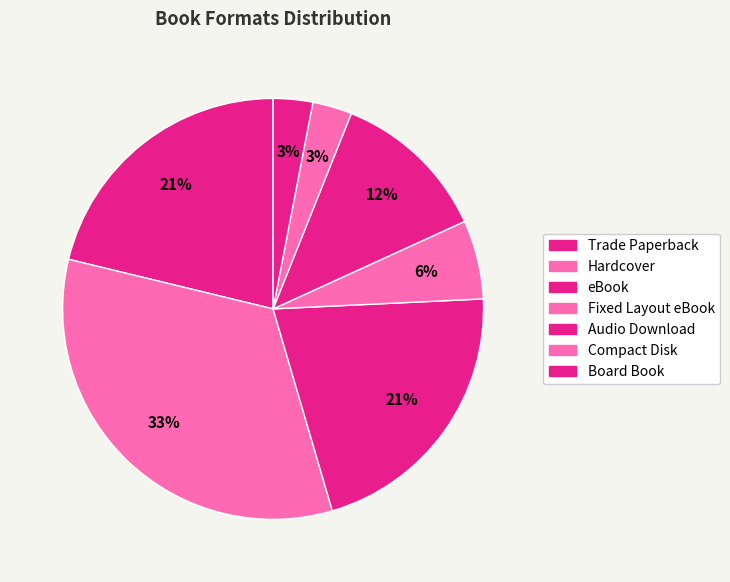

How many slices are in this pie chart?

7